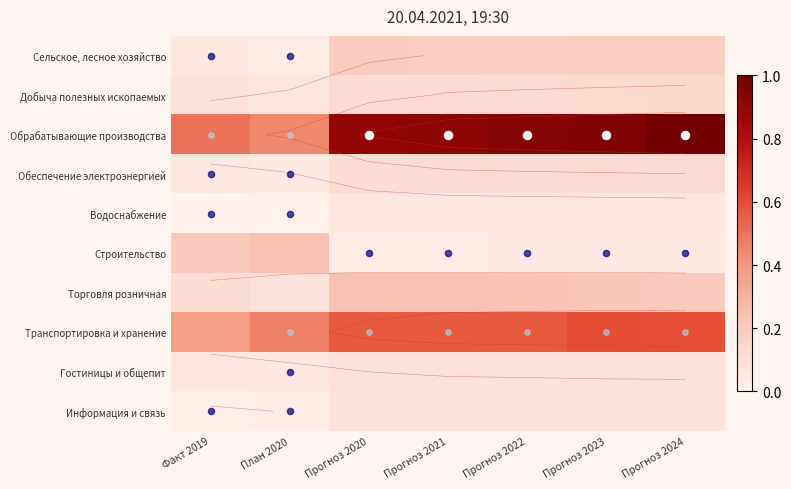

At which label does Информация и связь reach its peak?

Прогноз 2020